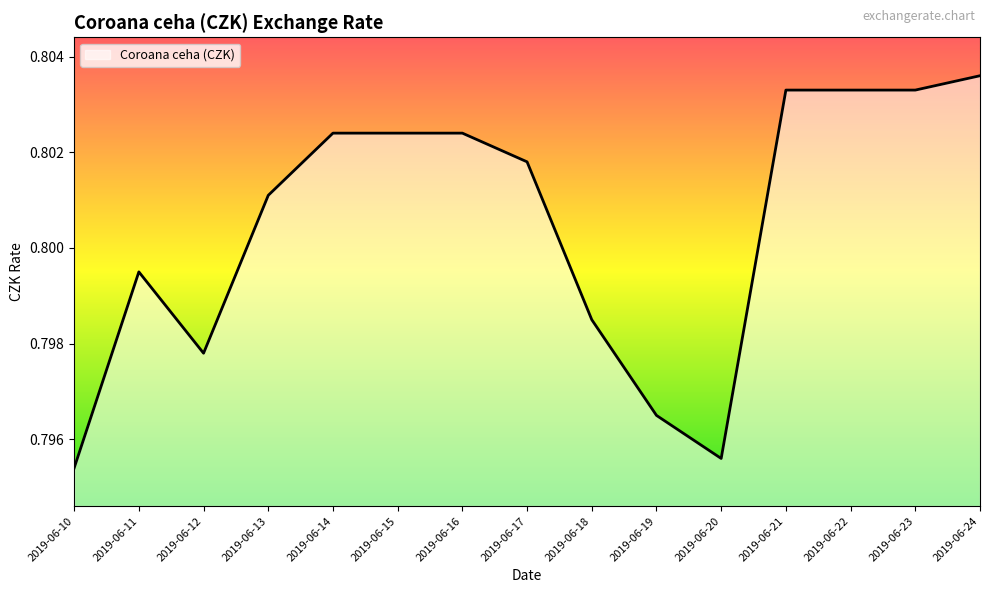

Which category has the lowest value across all series?

2019-06-10